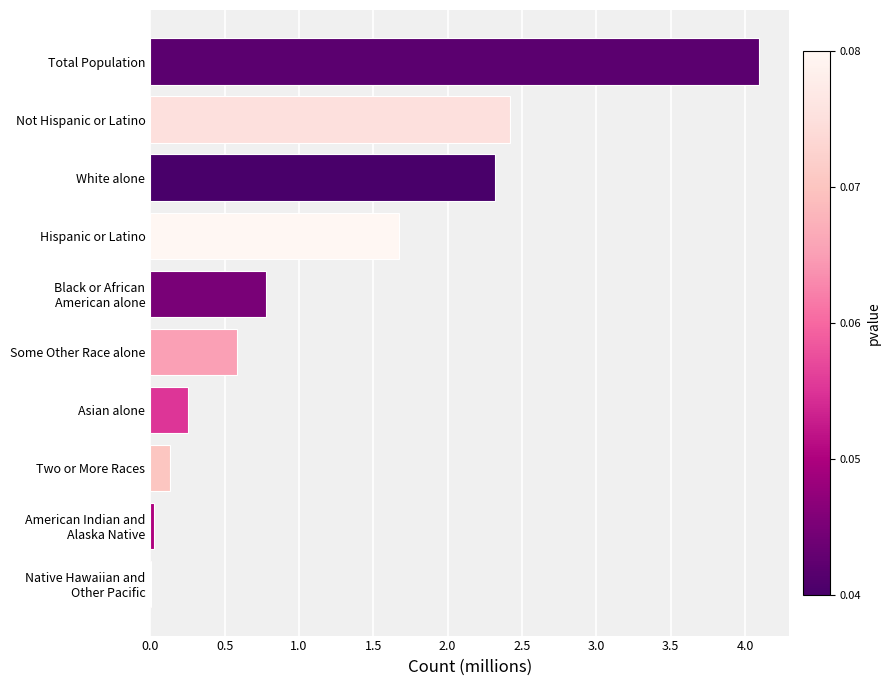

How many series are shown in this chart?

1